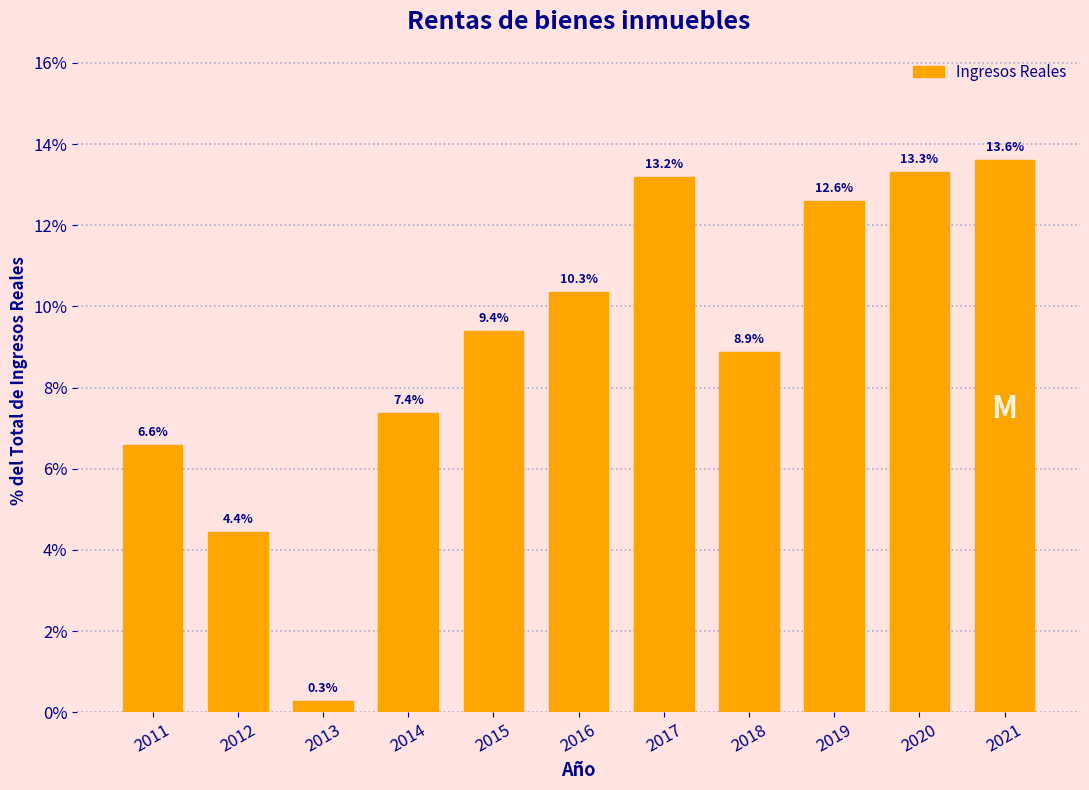

Reading right to left, what are all the values shown in this chart?

2021=13.6	2020=13.3	2019=12.6	2018=8.9	2017=13.2	2016=10.3	2015=9.4	2014=7.4	2013=0.3	2012=4.4	2011=6.6